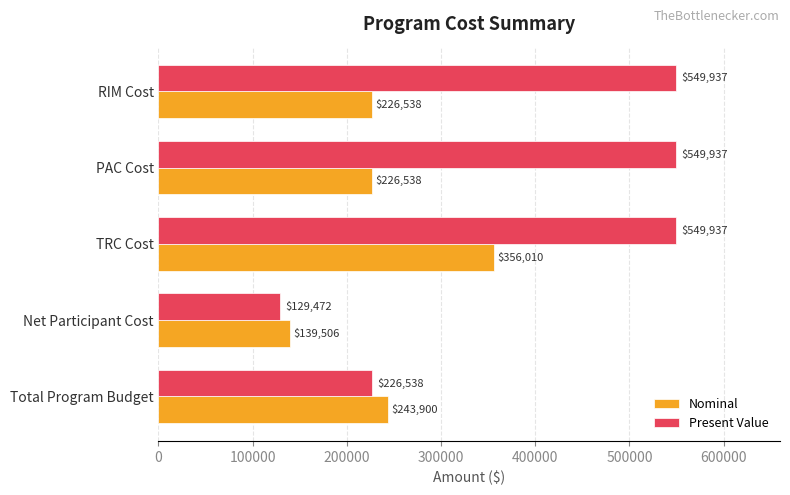

What is the sum of all Nominal values?

1192493.4